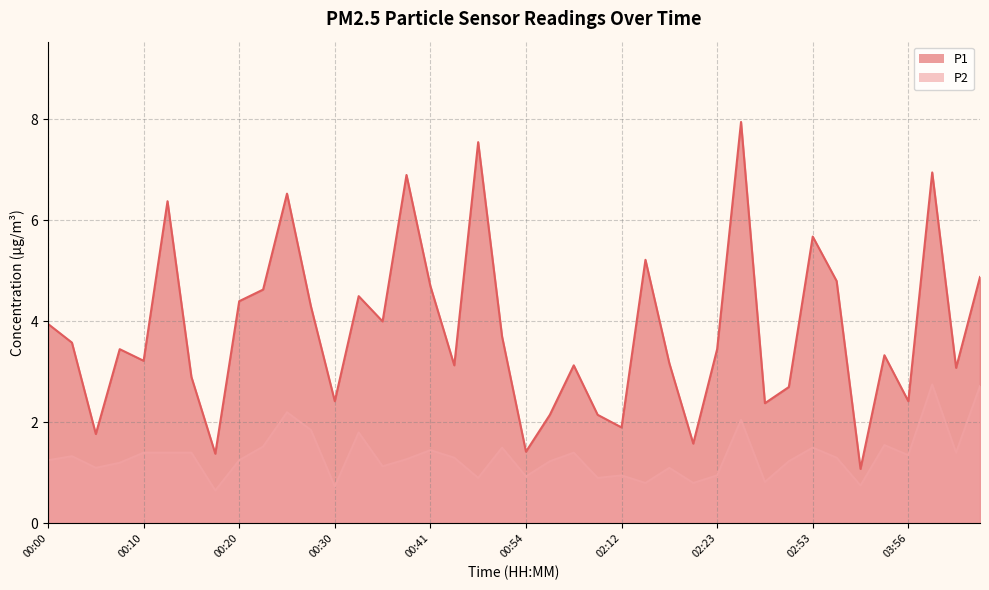

What are all the series names shown in the legend?

P1, P2